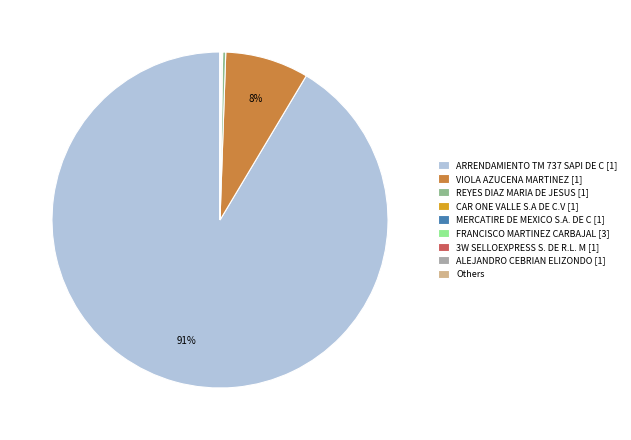

What is the majority slice?

ARRENDAMIENTO TM 737 SAPI DE C [1]